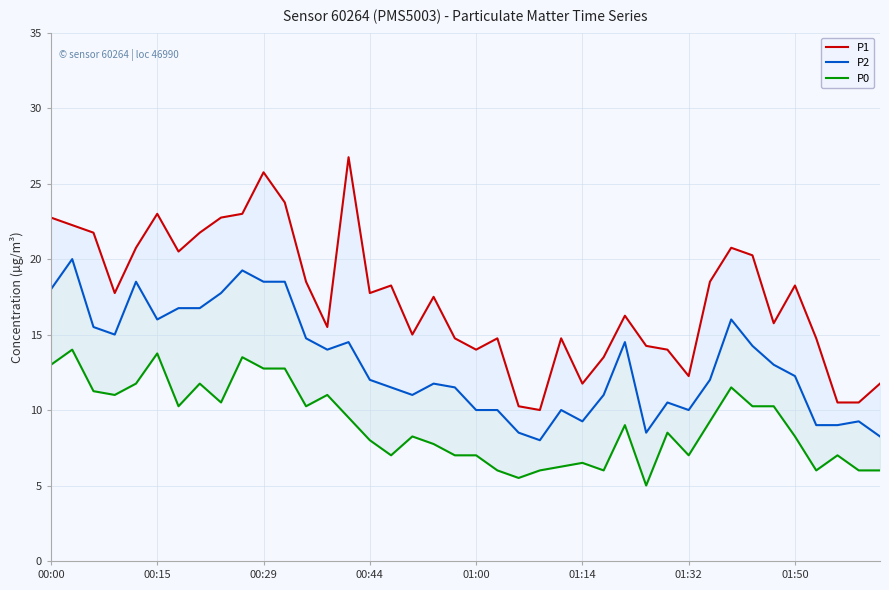

What is the total value across all series at 8?

51.0